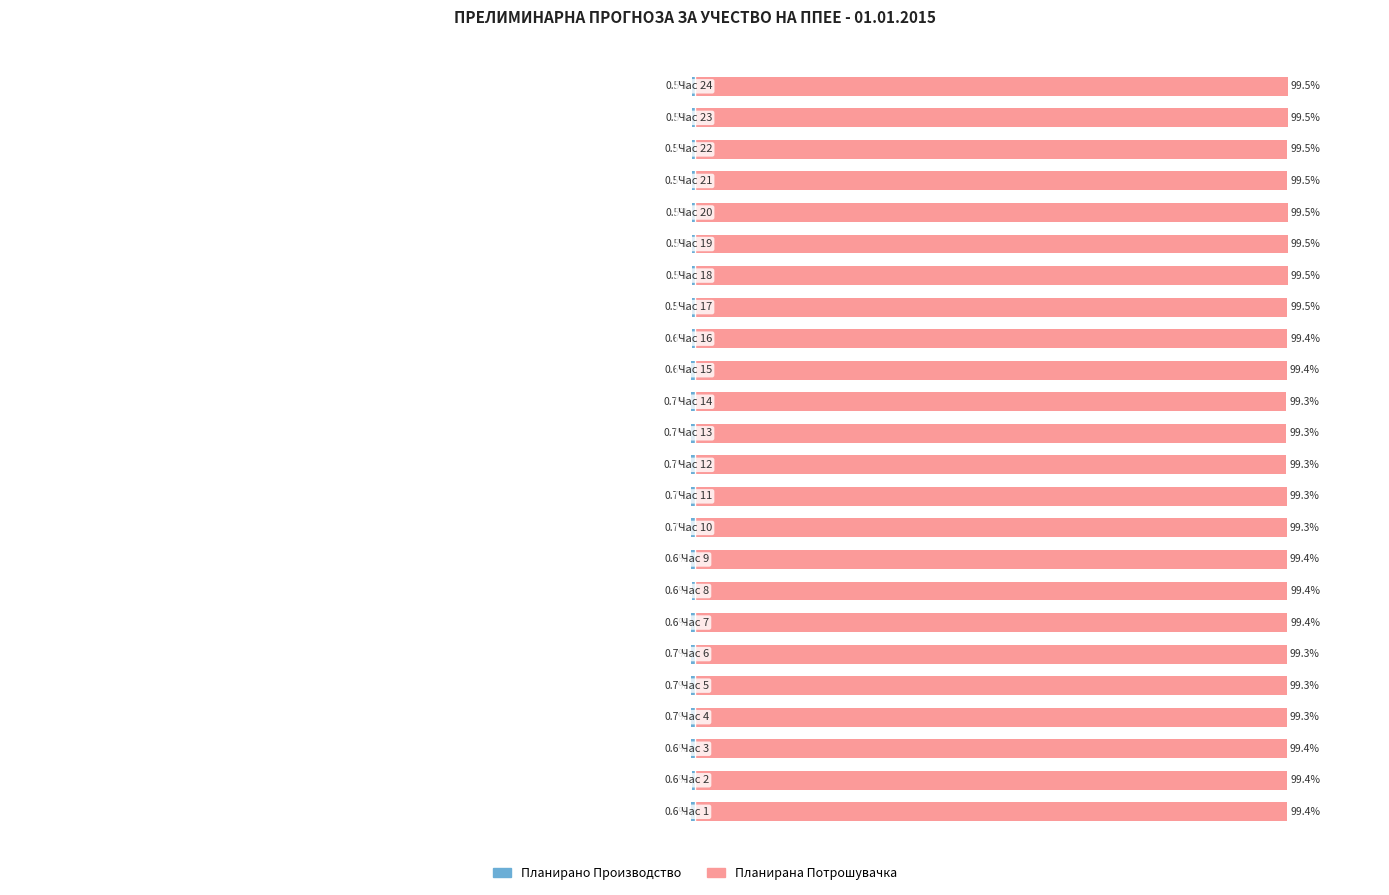

Where is Планирано Производство од ППЕЕ nearest to the value 0?

23